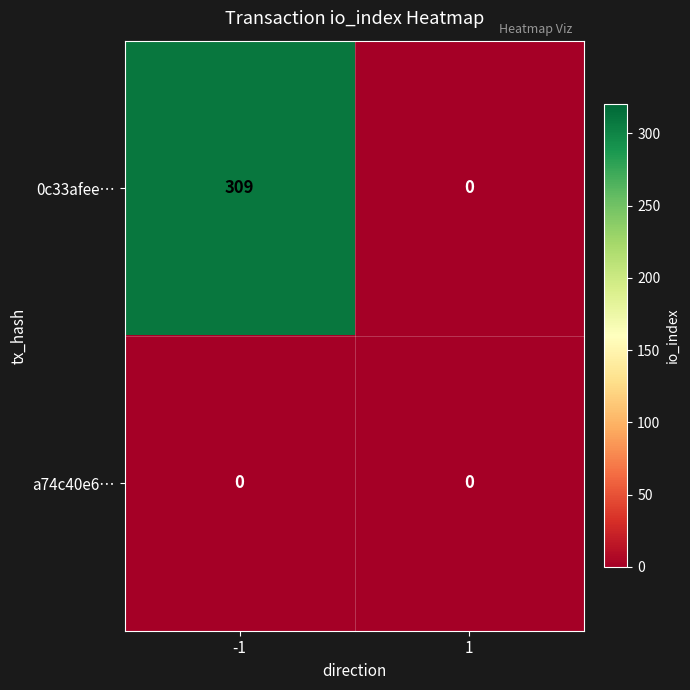

What is the spread (max minus min) of values at -1?

309